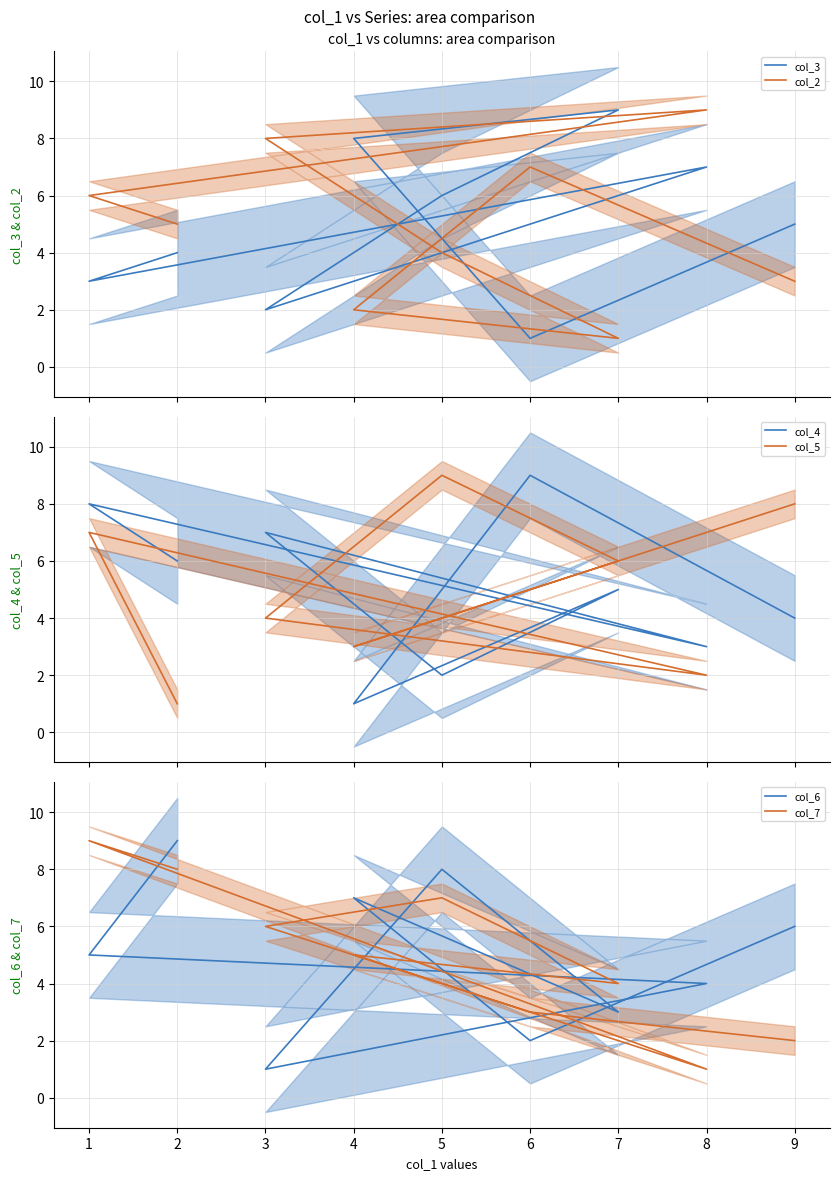

After their last crossing, which series has the higher values: col_7 or col_6?

col_6